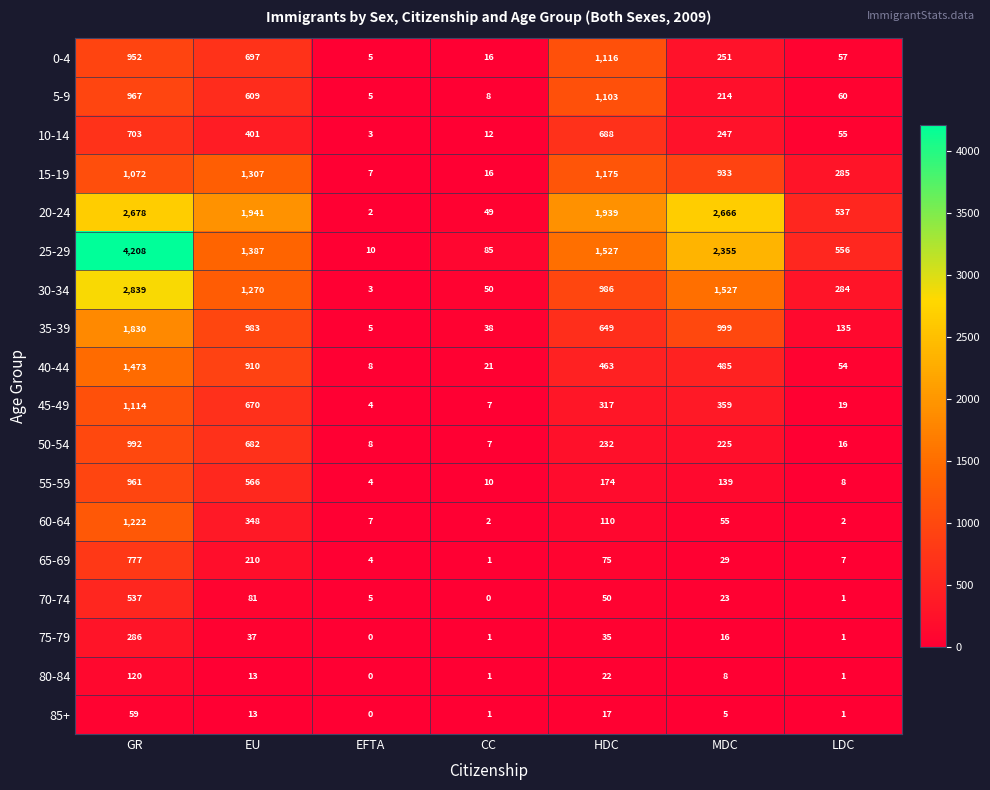

Which series has the largest total across all categories?

25-29